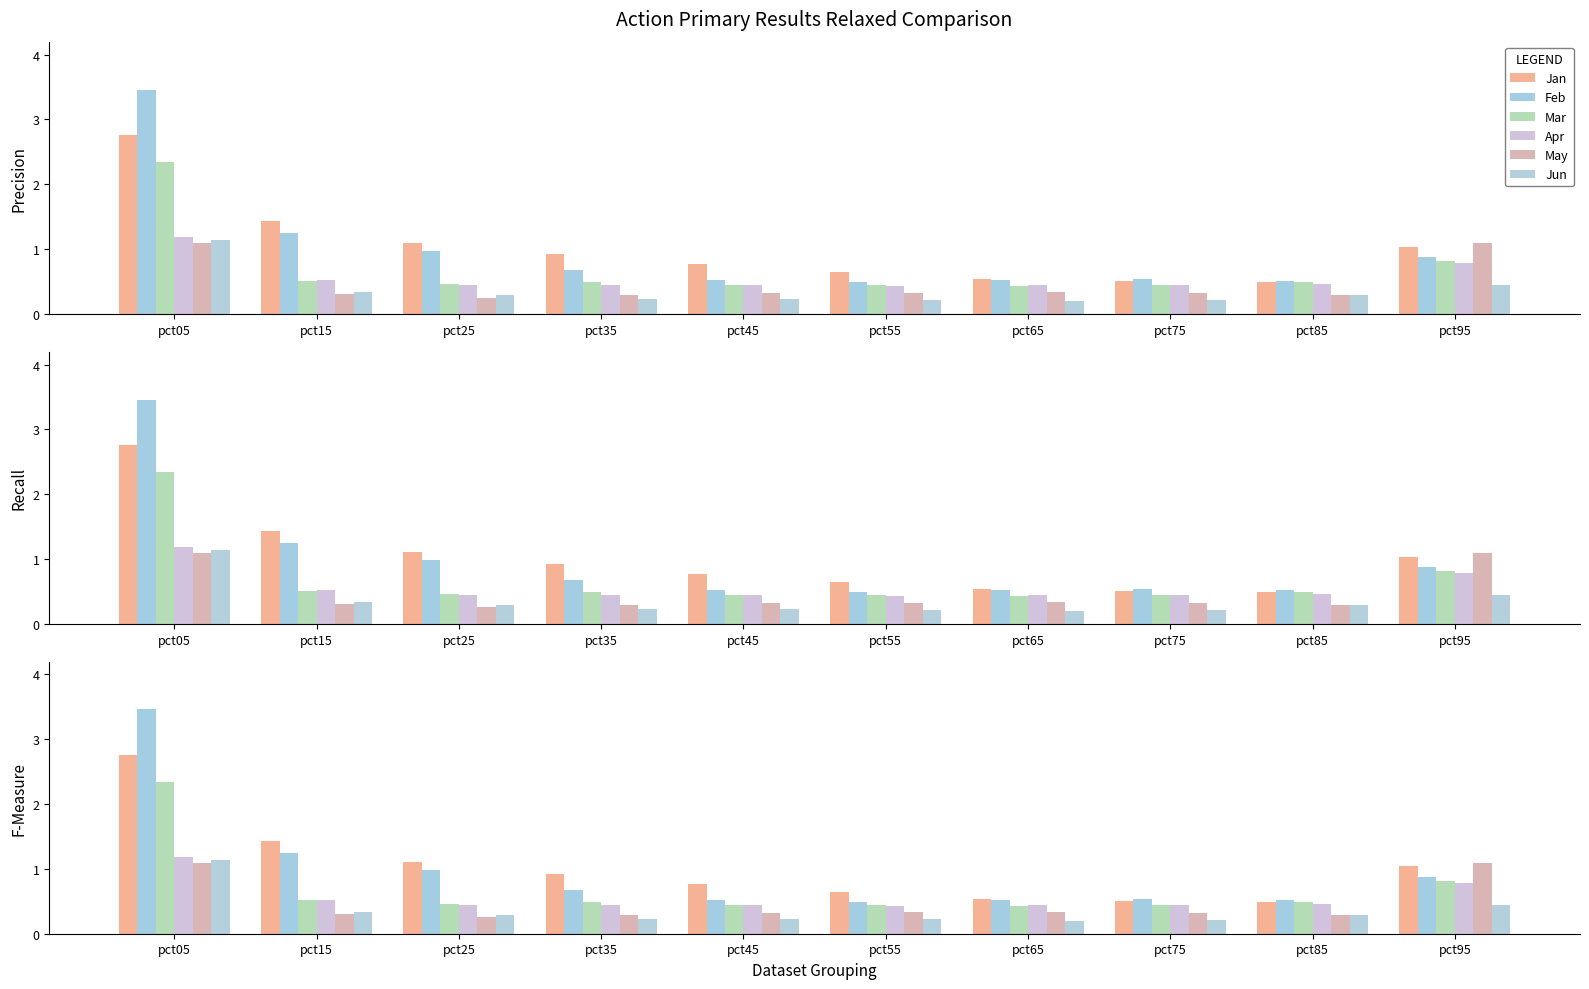

True or false: Jan has a value of 1.4 at pct15.

True